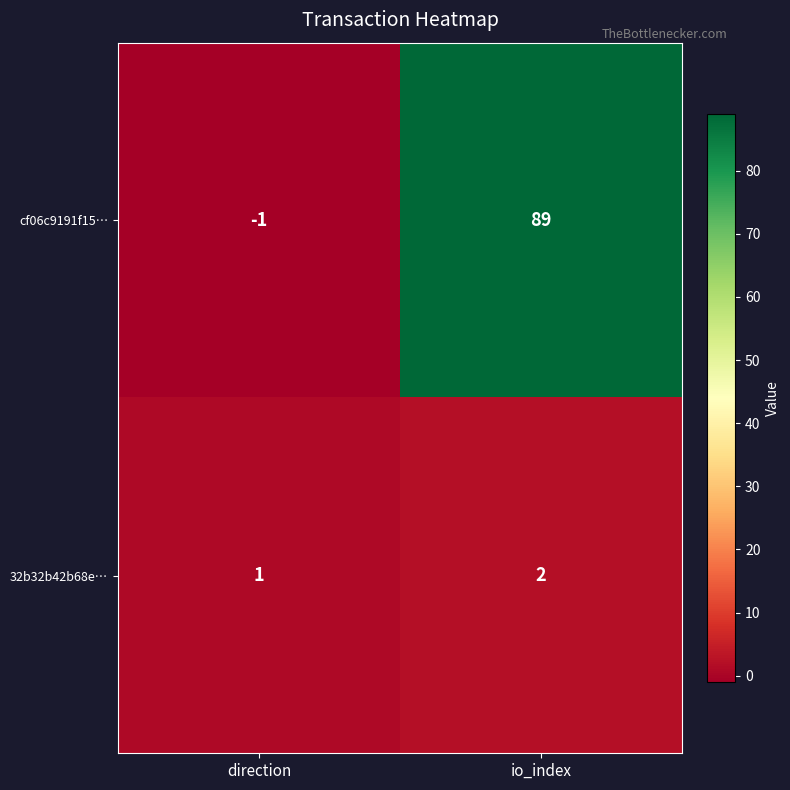

Which series has the widest spread of values?

cf06c9191f15…